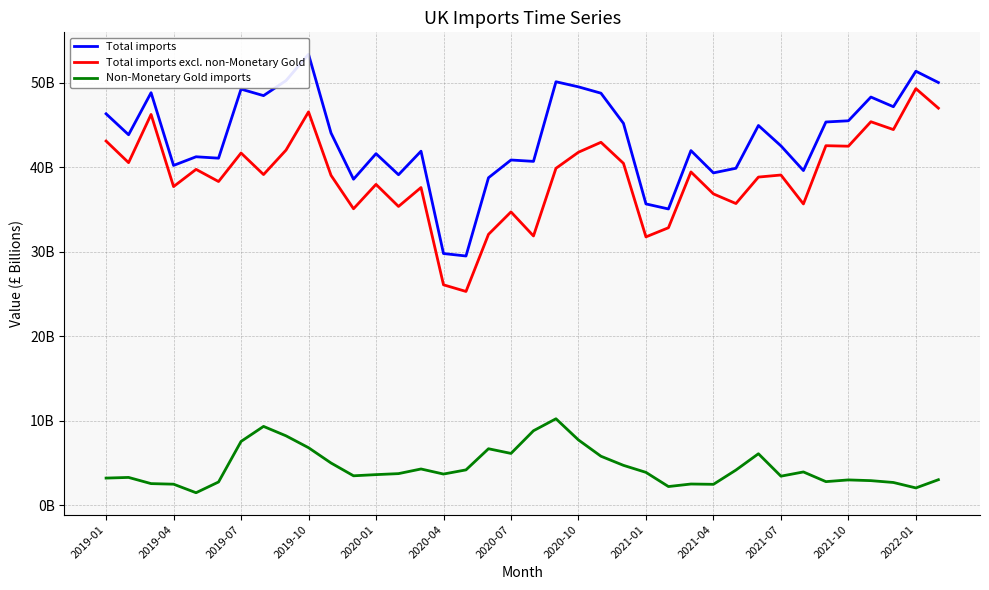

How many distinct data groups are displayed?

3